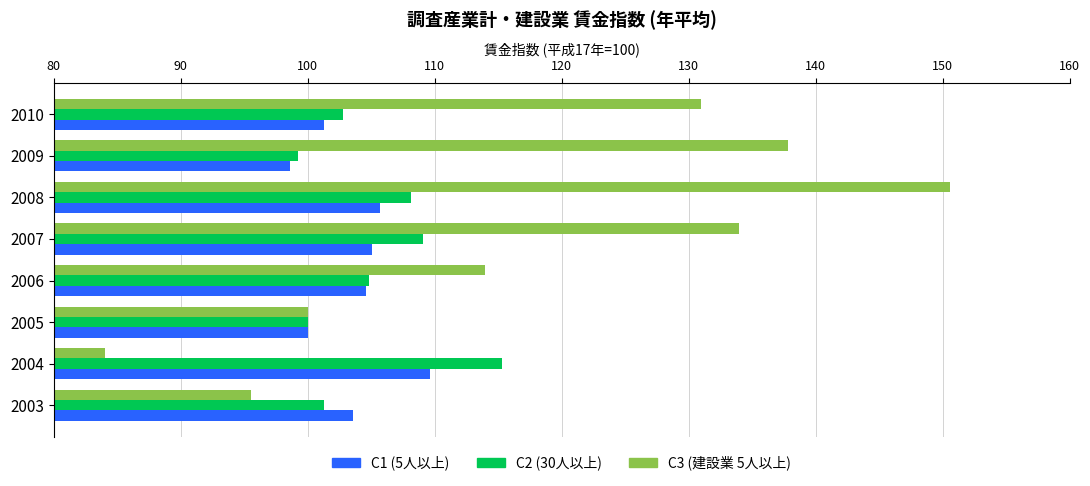

How many data points does each series have?

8